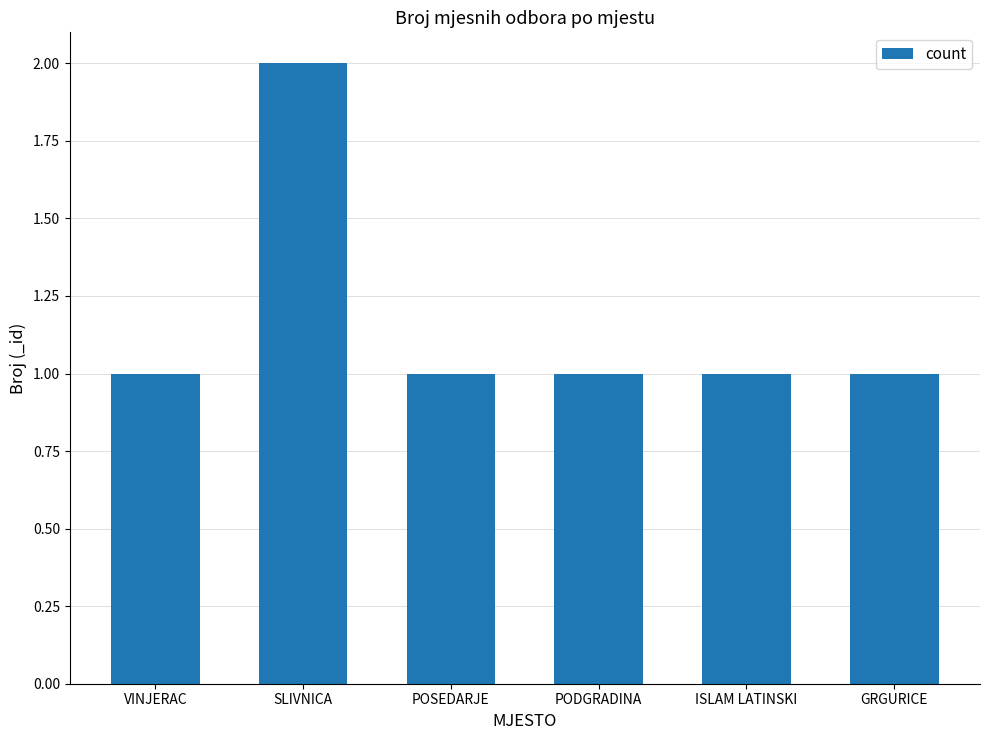

Count the values in the range 1 to 2.

6